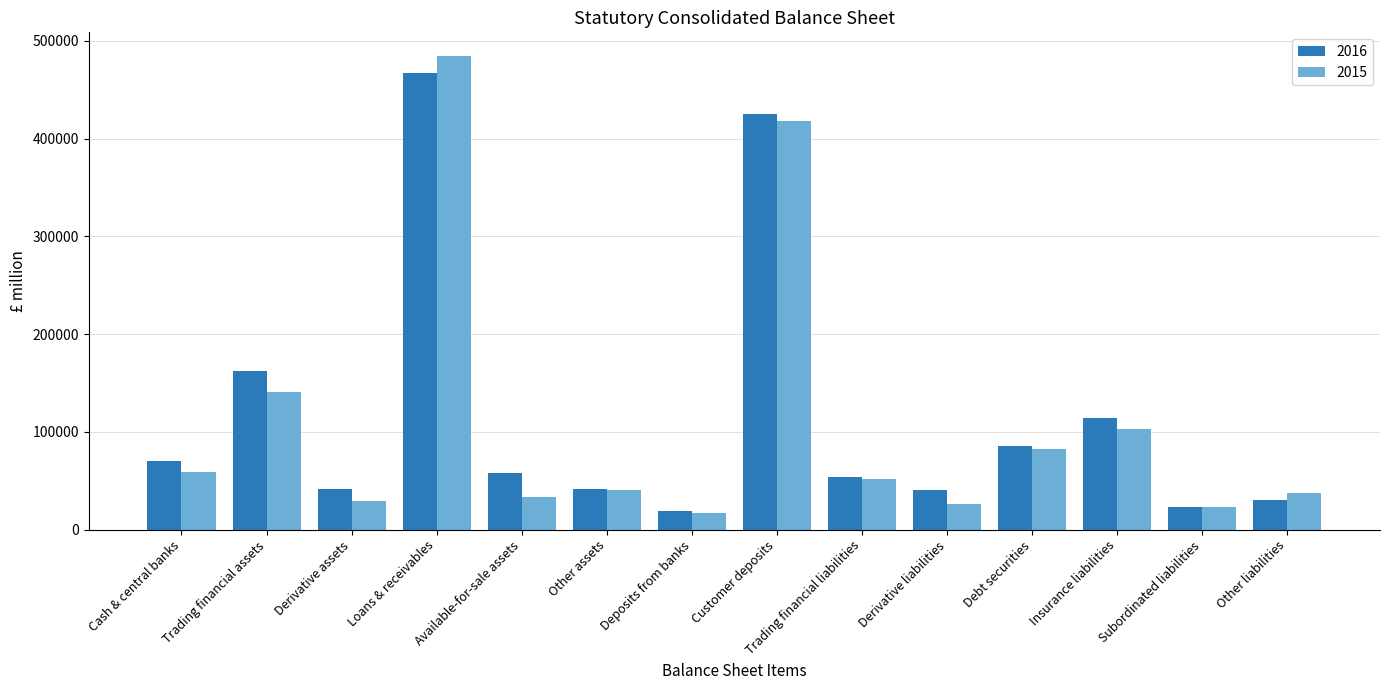

The 2015 series shows 40945 at Other assets. True or false?

True